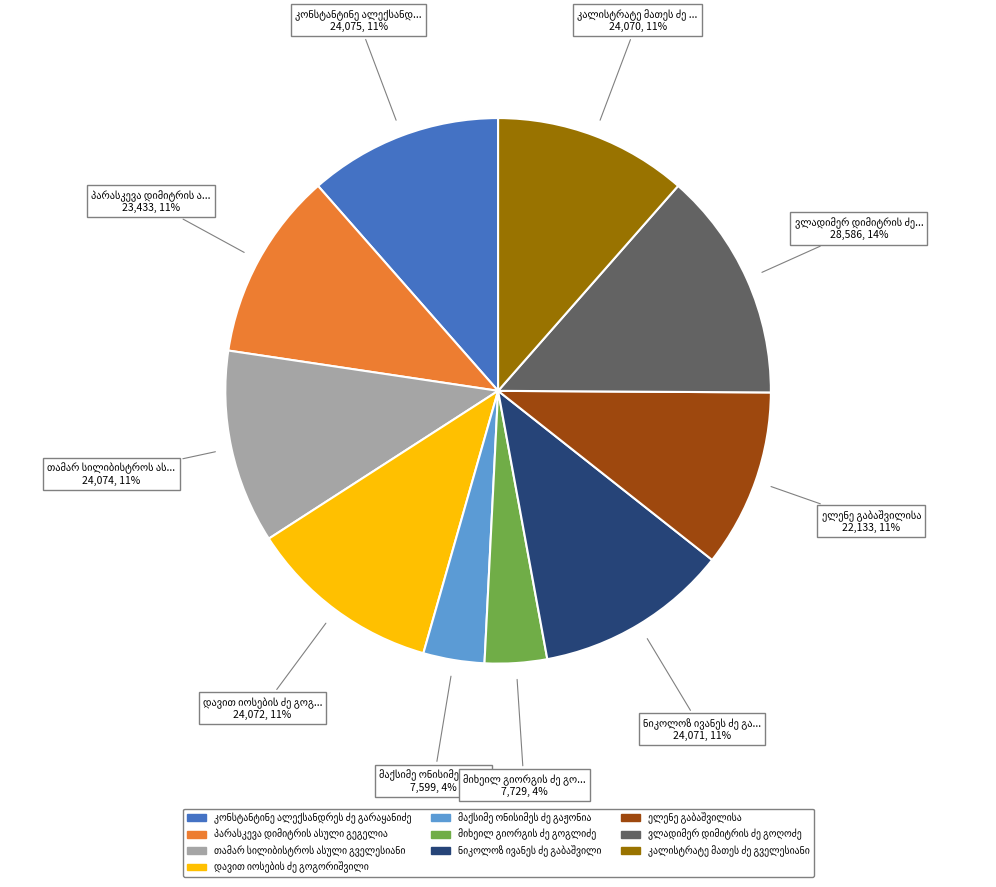

Does any single category account for the majority?

No